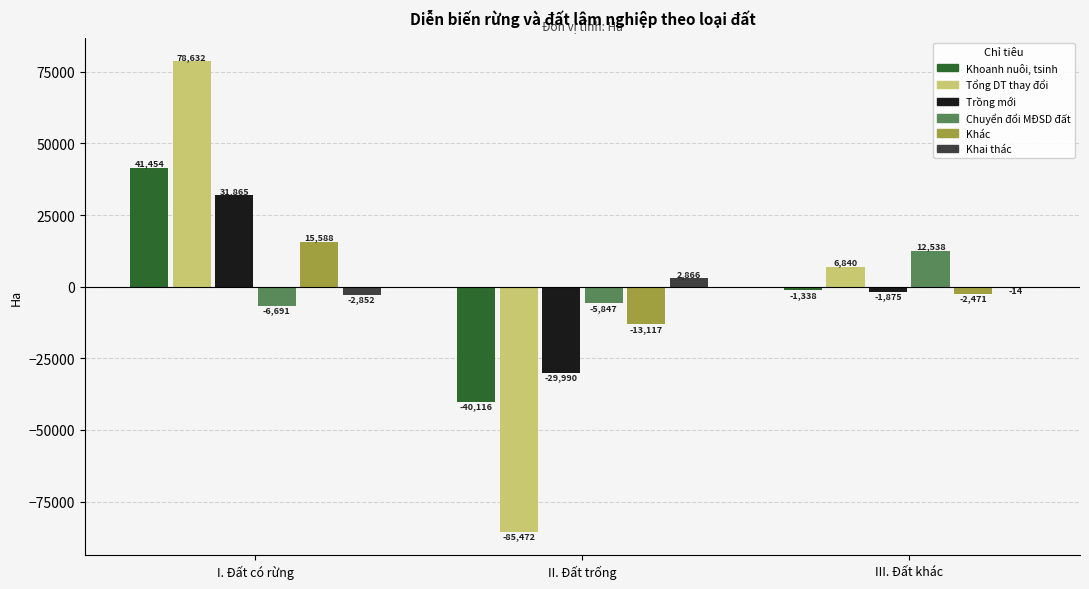

How many categories are shown in the chart?

3